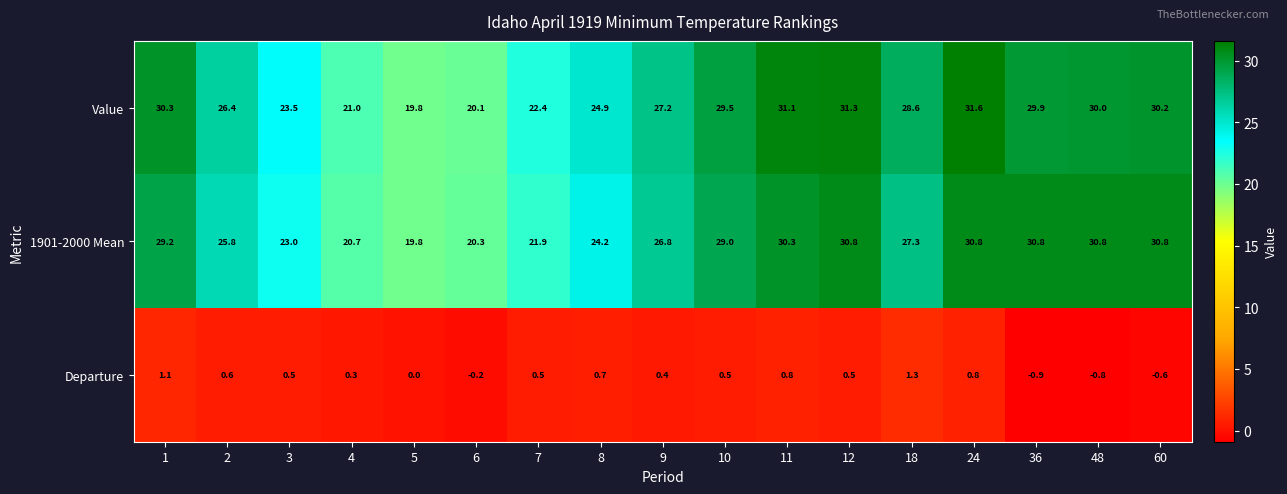

At which category does the chart reach its peak across all series?

24